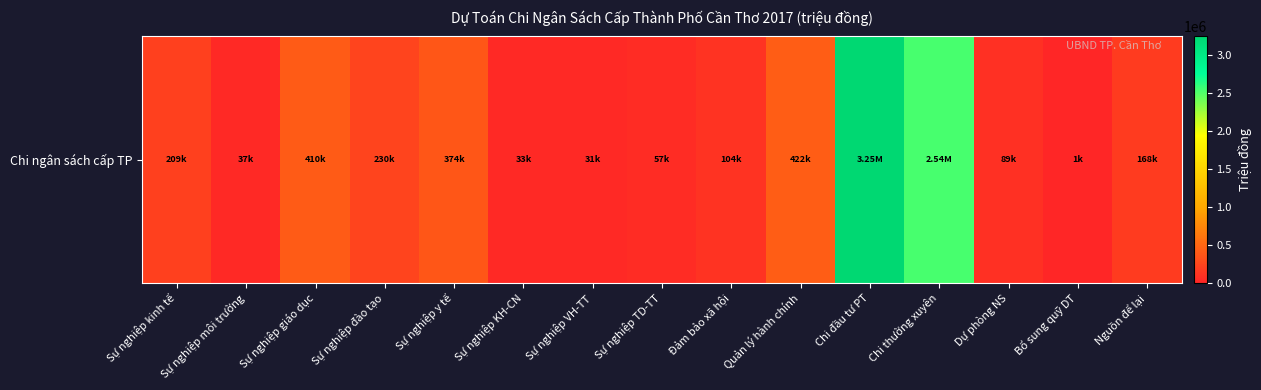

Which label corresponds to the smallest value in the chart?

Bổ sung quỹ DT